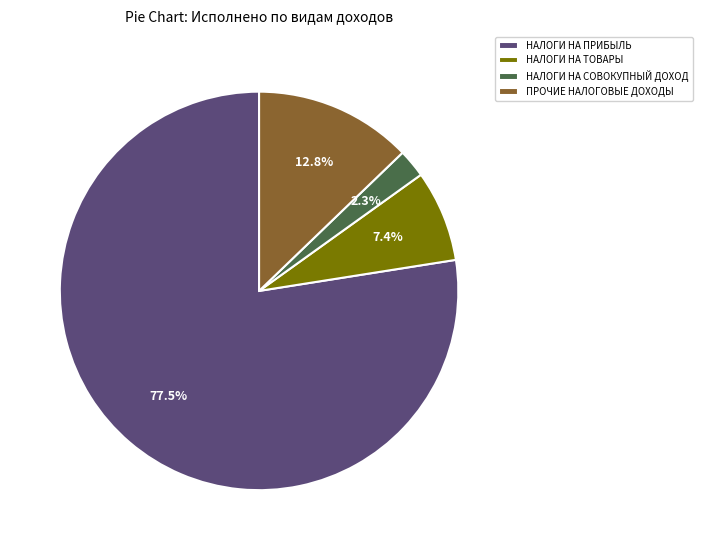

What percentage do ПРОЧИЕ НАЛОГОВЫЕ ДОХОДЫ and НАЛОГИ НА СОВОКУПНЫЙ ДОХОД together represent?

15.1%